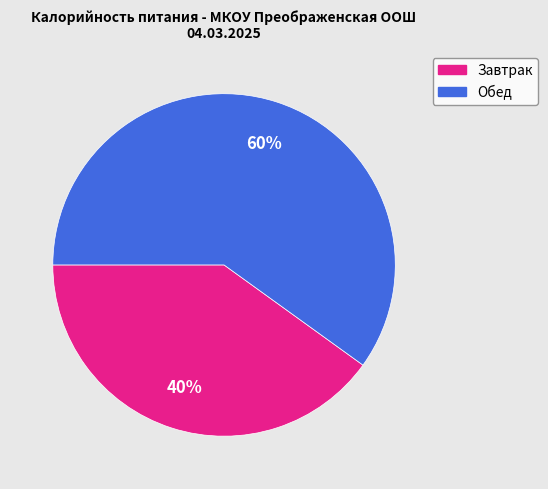

Which has a higher value, Обед or Завтрак?

Обед